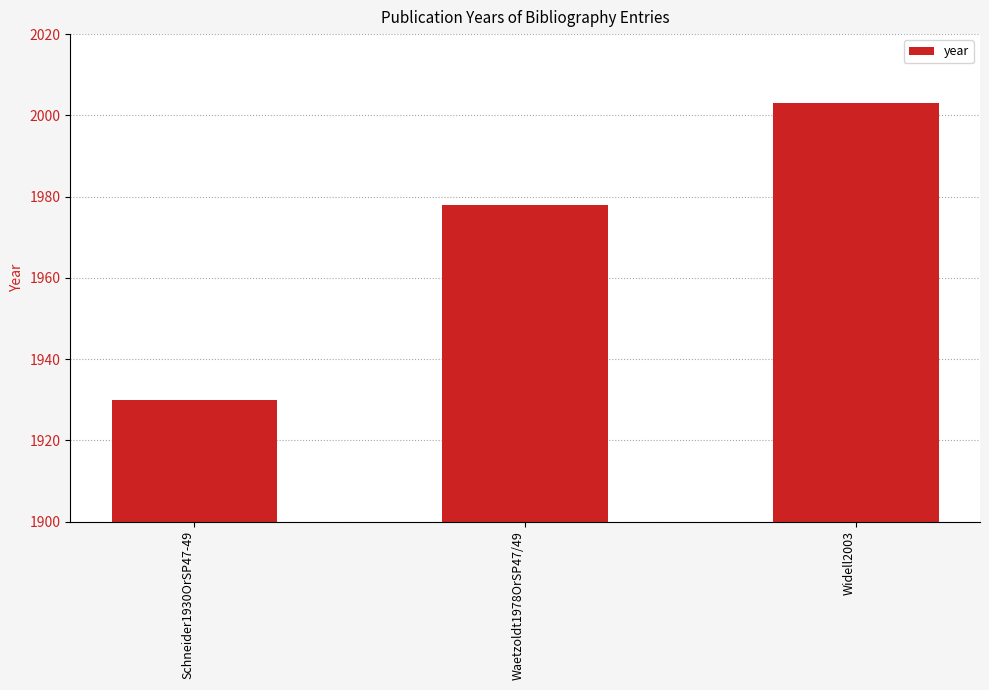

What is the change in value from Waetzoldt1978OrSP47/49 to Widell2003?

+25